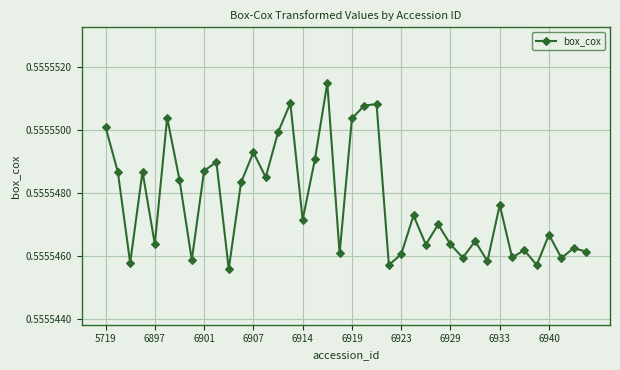

True or false: the data has more than 2 interior local peaks.

True